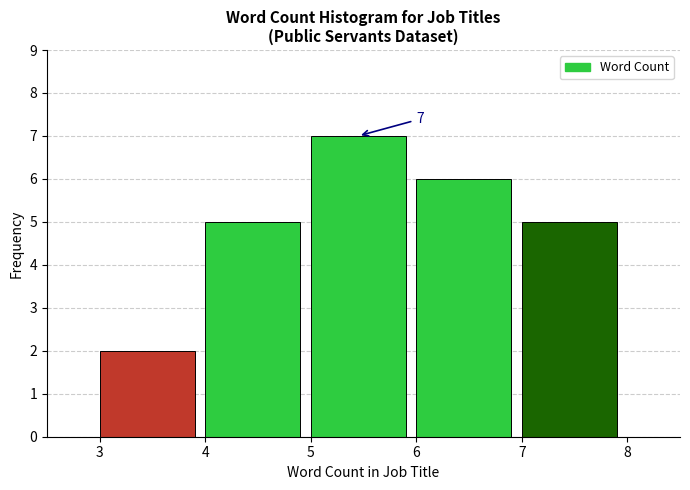

Over which range of the x-axis is the bar tallest?

5 to 6